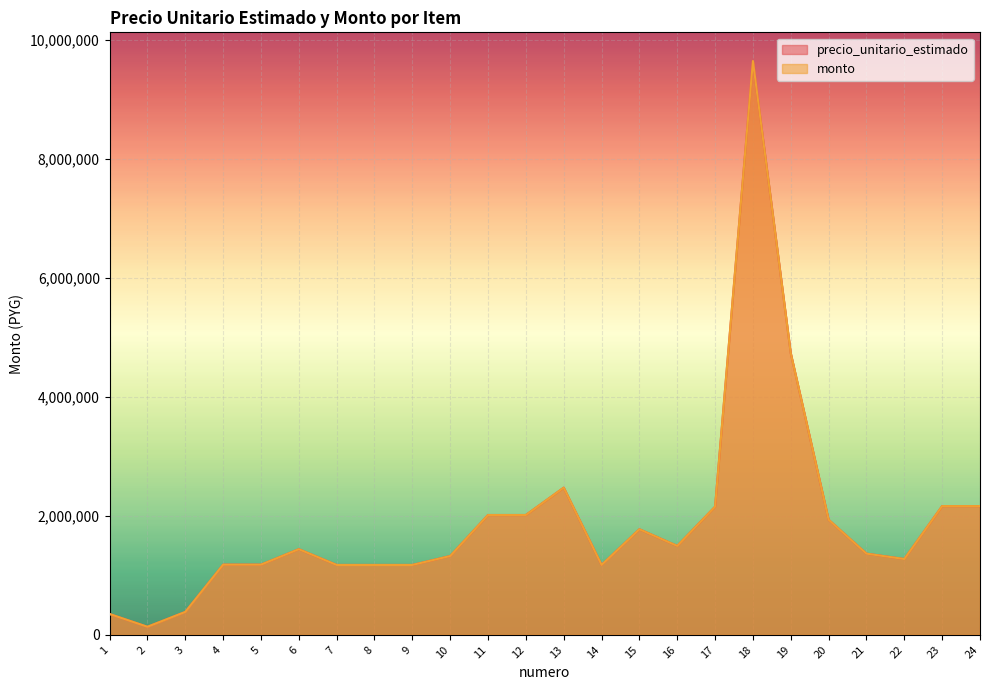

The precio_unitario_estimado series shows 41032 at 2. True or false?

False